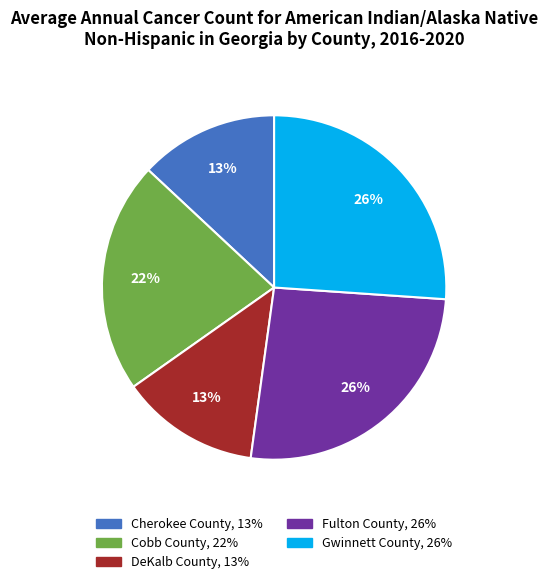

To the nearest percent, what percentage of the pie is Gwinnett County?

26%